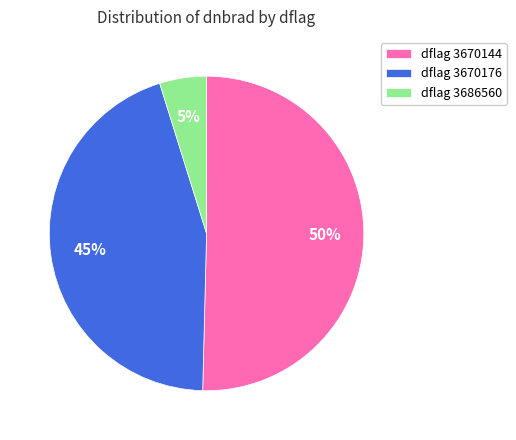

Which category accounts for the majority?

dflag 3670144